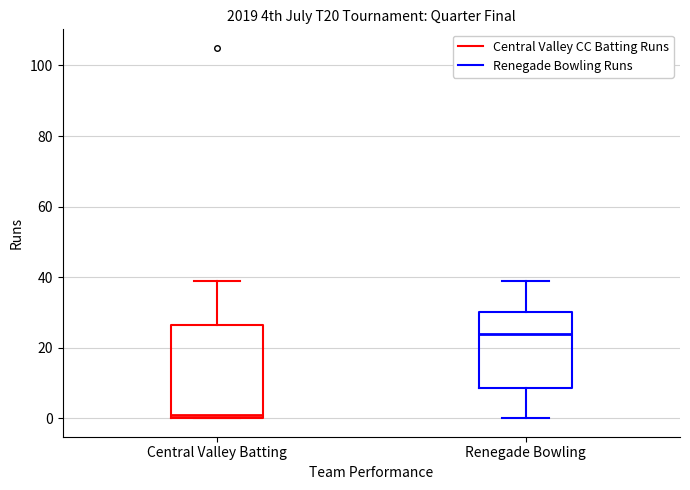

Where is the lower edge of the box for Central Valley Batting on the y-axis? The values are not printed on the chart, so give them approximately, as read against the axis.

0